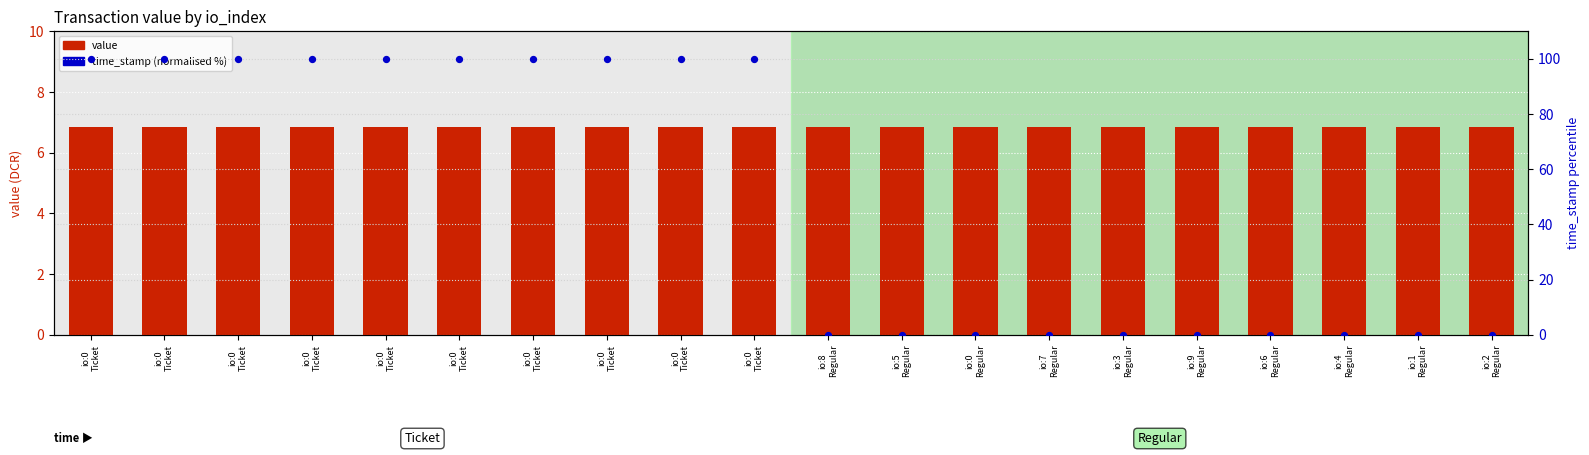

What are all the series names shown in the legend?

value, time_stamp (normalised %)